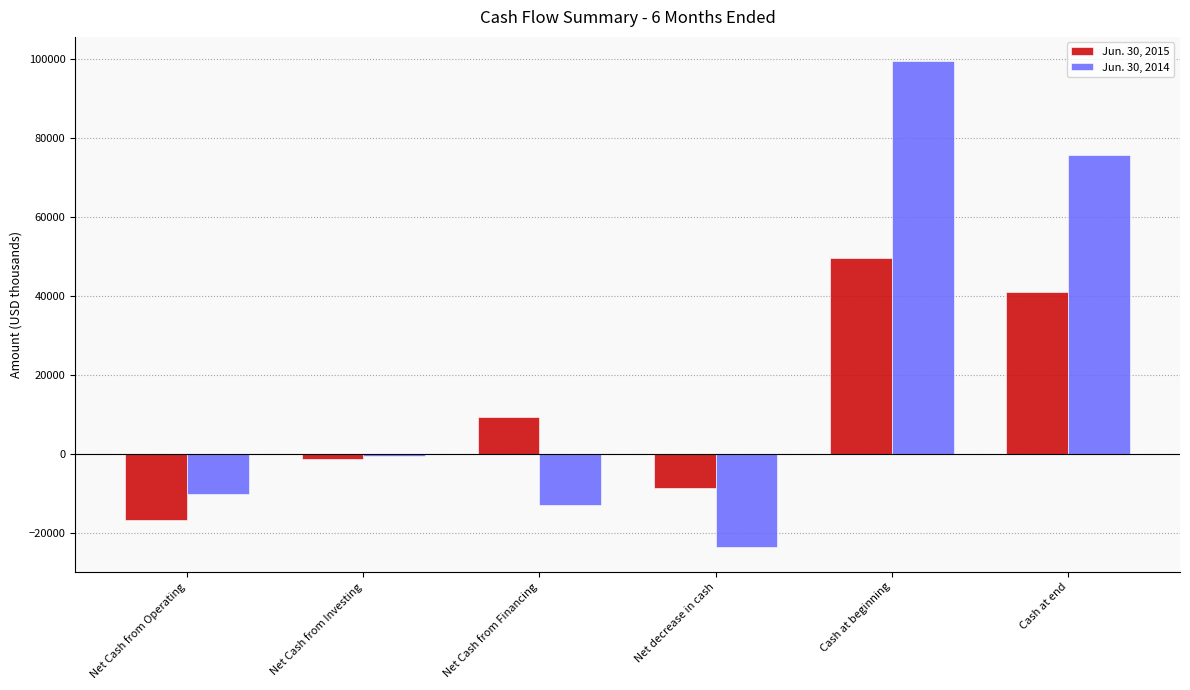

Is the value of Jun. 30, 2014 at Cash at beginning greater than the value of Jun. 30, 2015 at Net Cash from Operating?

Yes